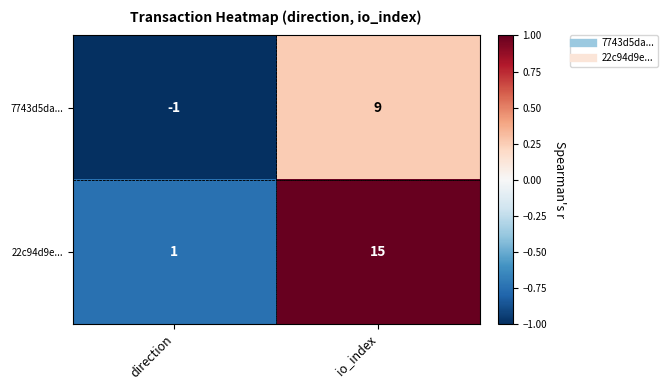

Rank the series by their maximum value, from highest to lowest.

22c94d9e..., 7743d5da...